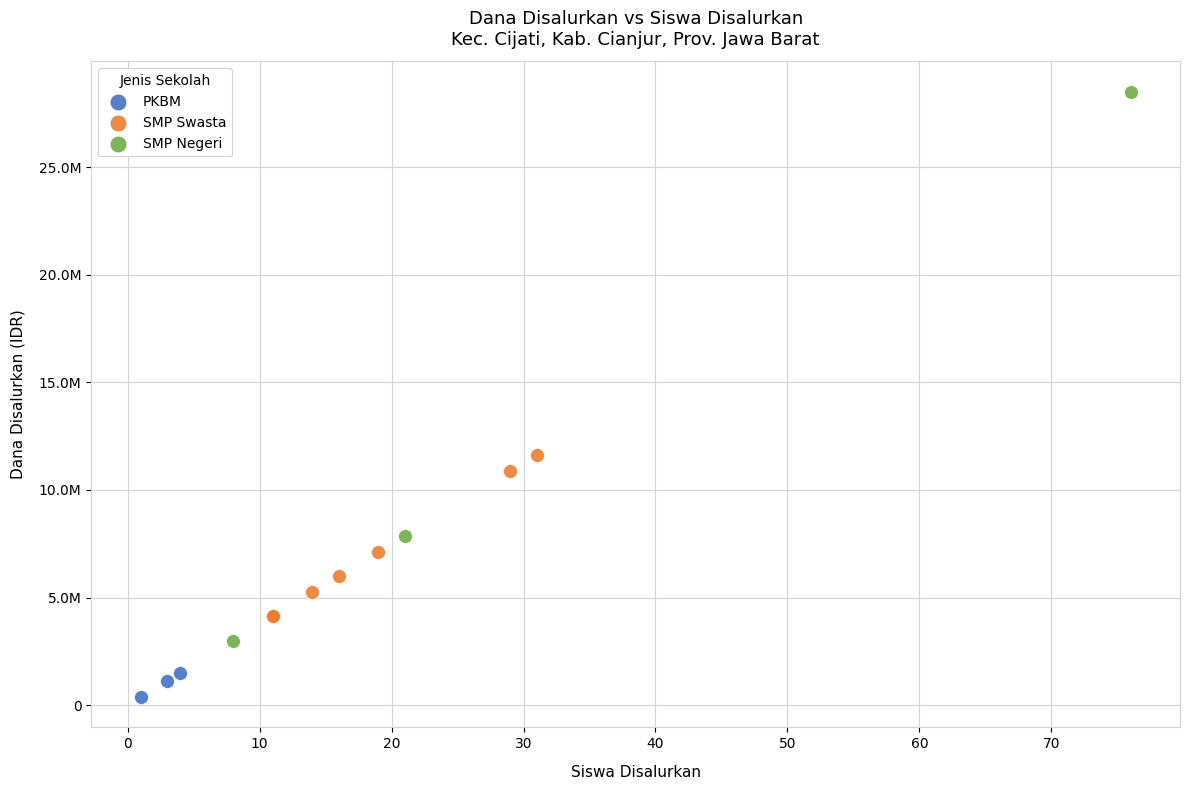

What are all the series names shown in the legend?

PKBM, SMP Swasta, SMP Negeri